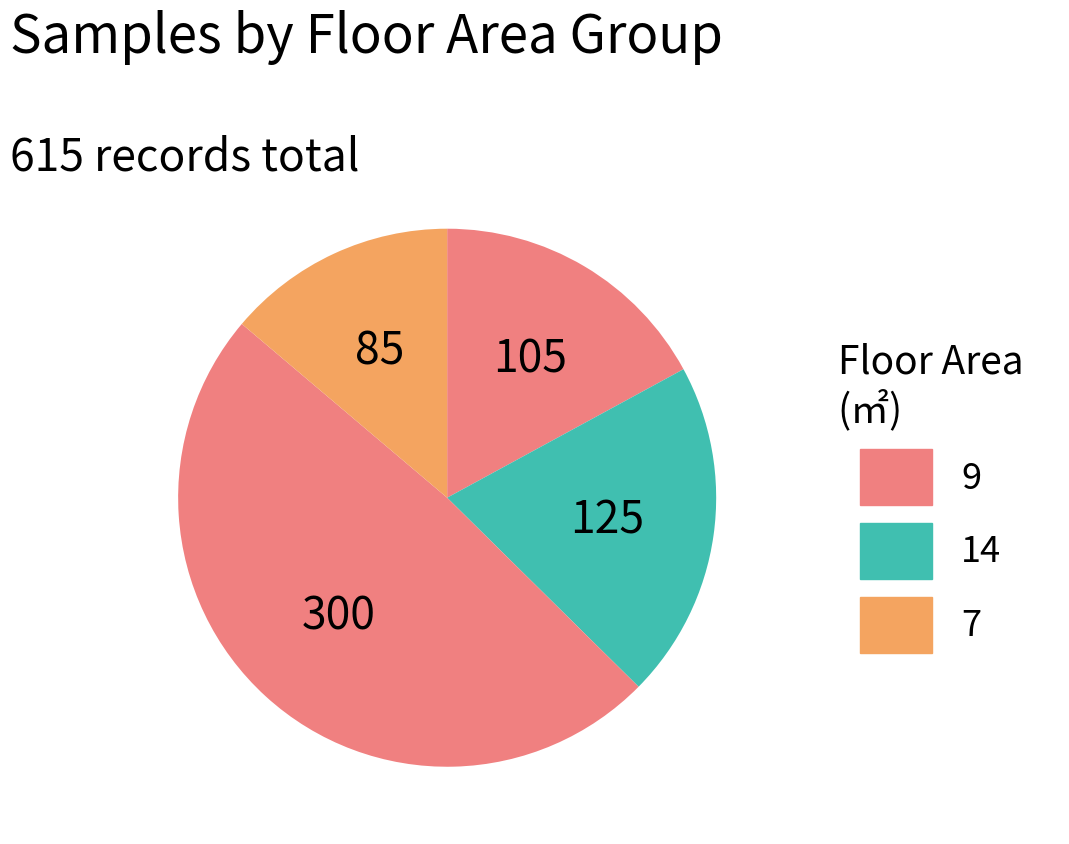

Is there a majority slice in this chart?

No